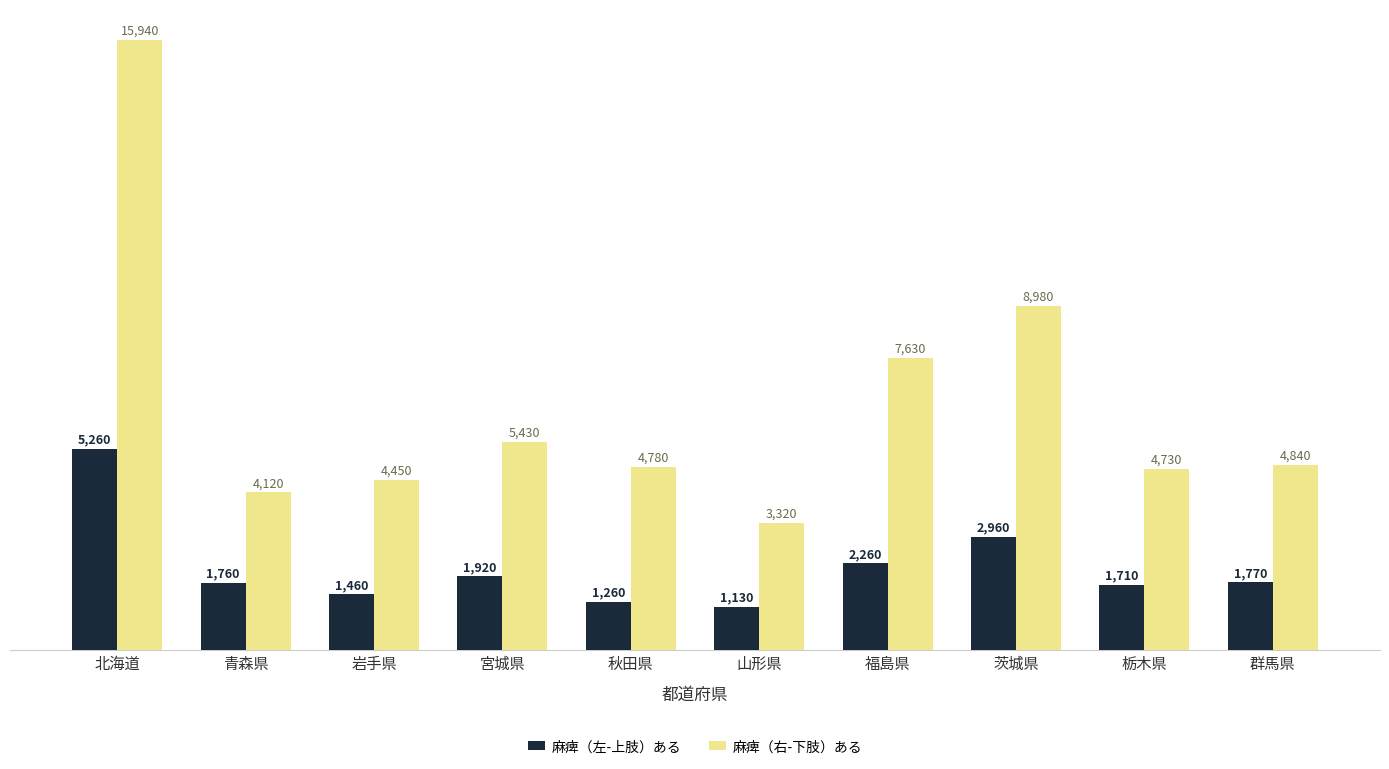

What is the label of the 5th bar from the right?

山形県